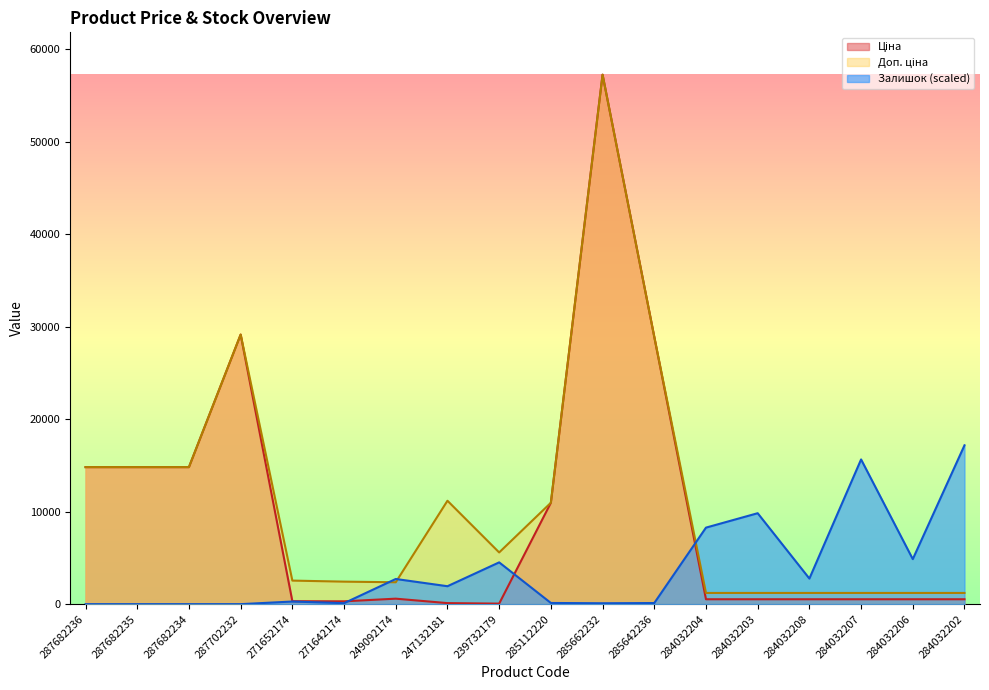

How many intersections are there between Ціна and Залишок?

3